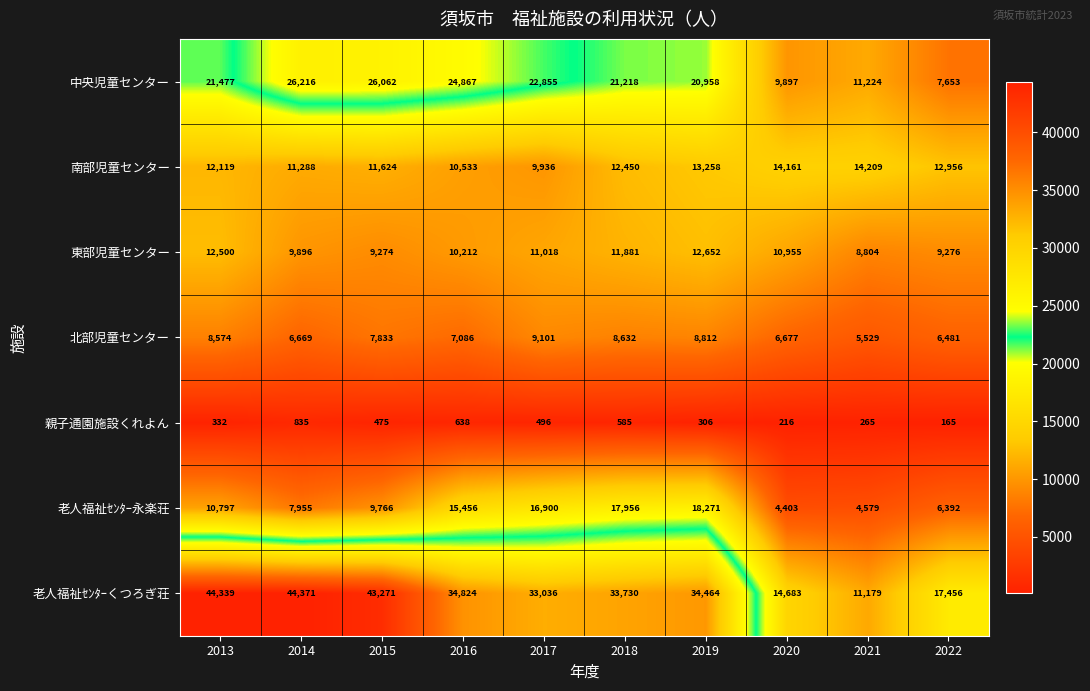

At which category does the chart reach its peak across all series?

2014